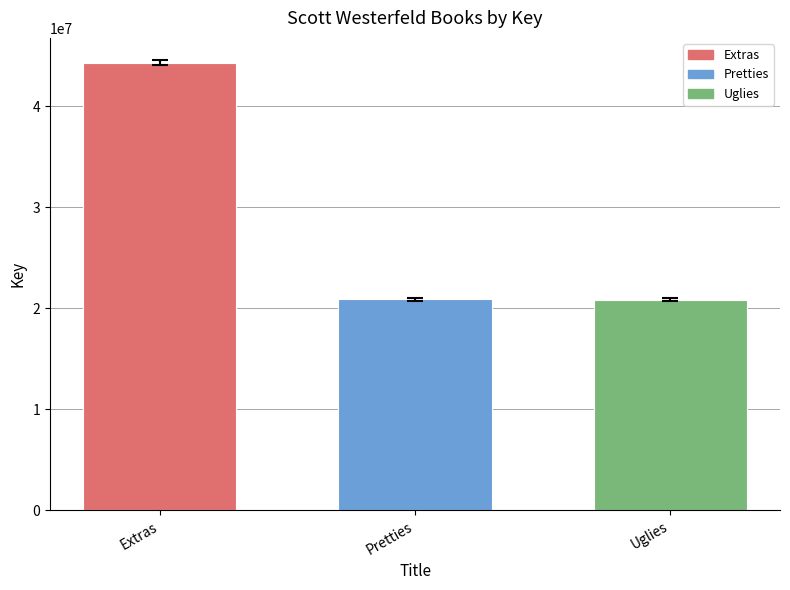

What is the value of the 2nd bar from the left?

20870075